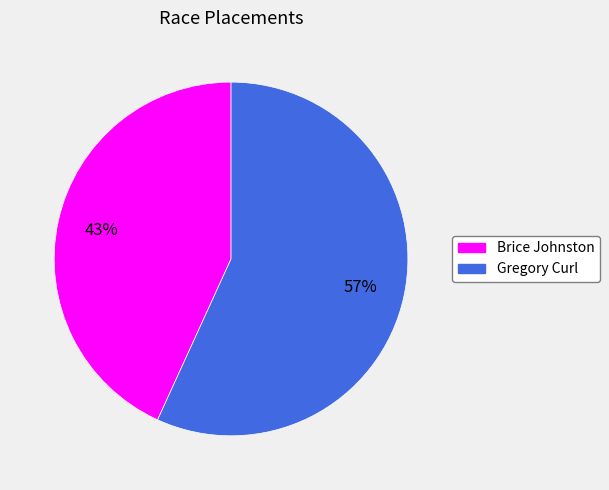

Is it true that Brice Johnston is 56% of the pie?

False